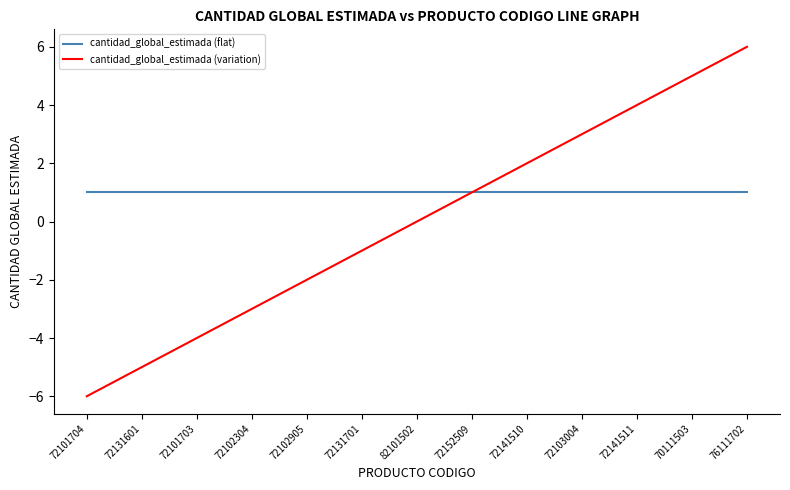

At which label does cantidad_global_estimada (variation) reach its peak?

76111702